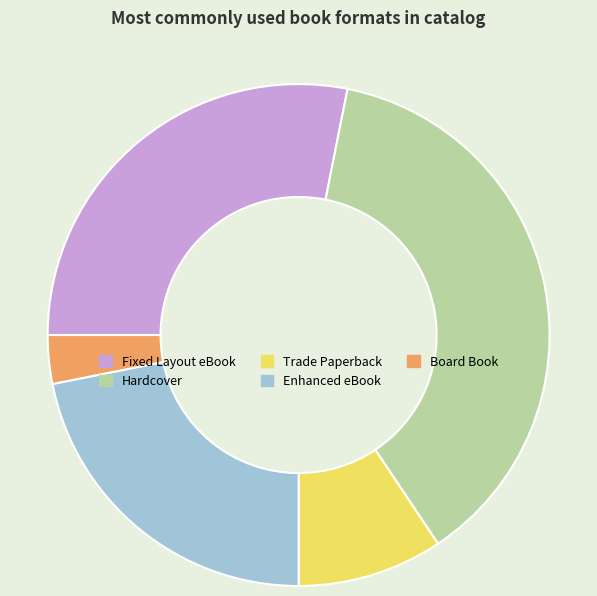

Does Trade Paperback account for over 50% of the chart?

No